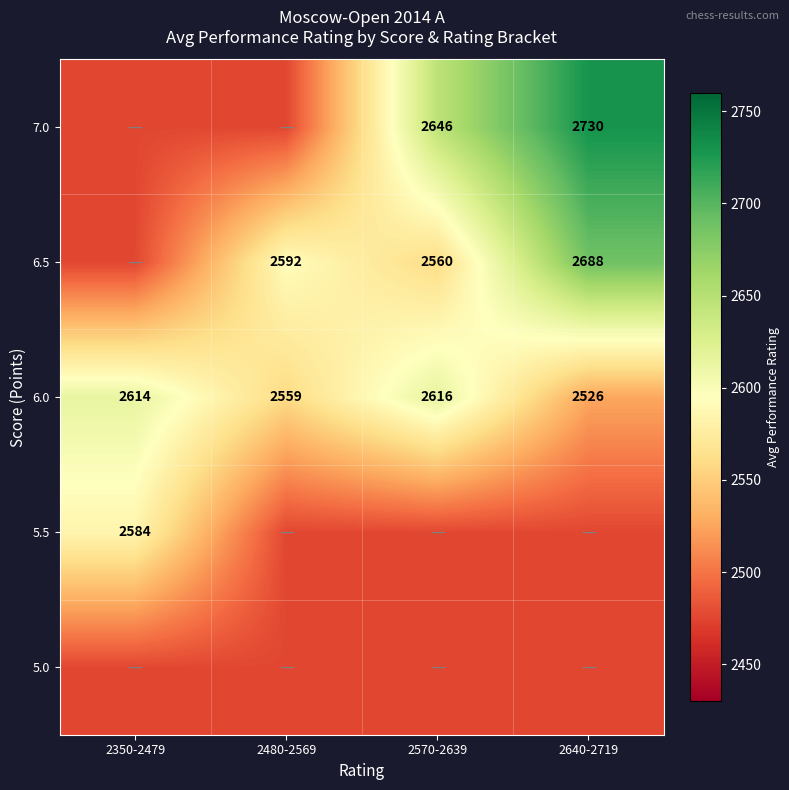

At how many categories does at least one series exceed 2625?

2